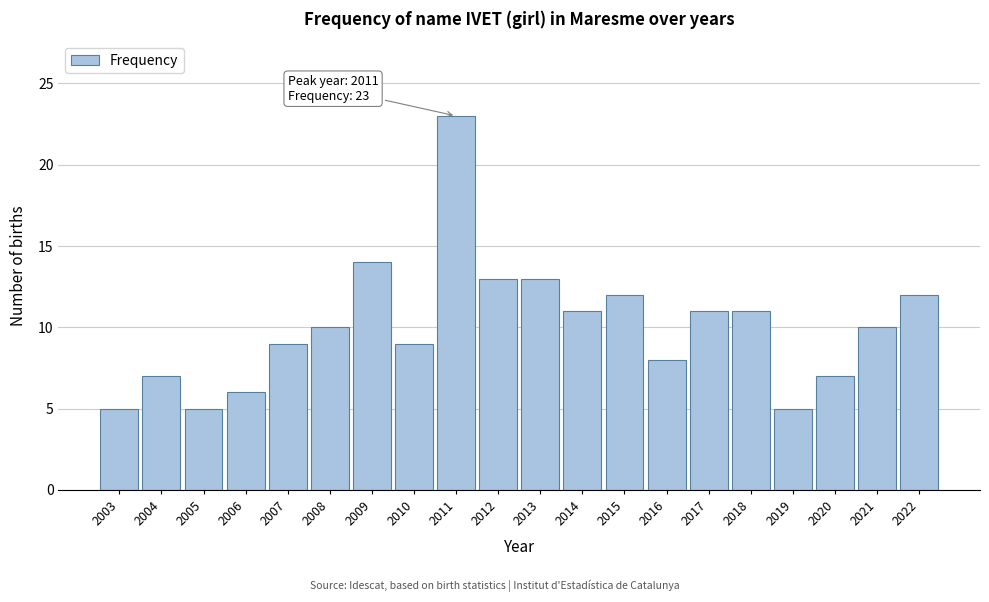

Reading left to right, what are all the values shown in this chart?

5	7	5	6	9	10	14	9	23	13	13	11	12	8	11	11	5	7	10	12